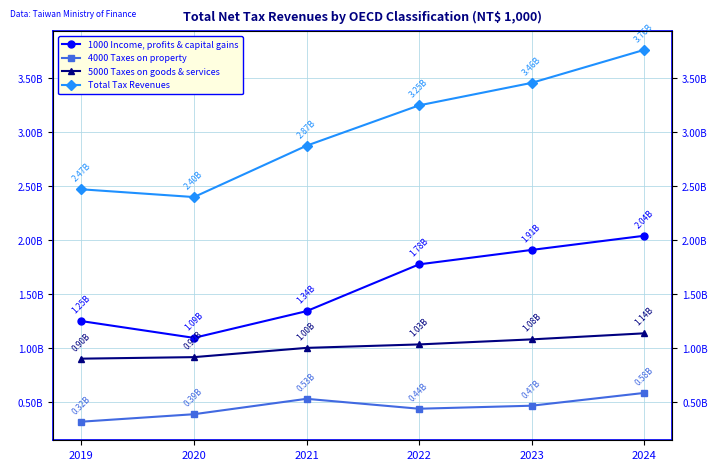

True or false: Total Tax Revenues and 5000 Taxes on goods & services cross at least once.

False